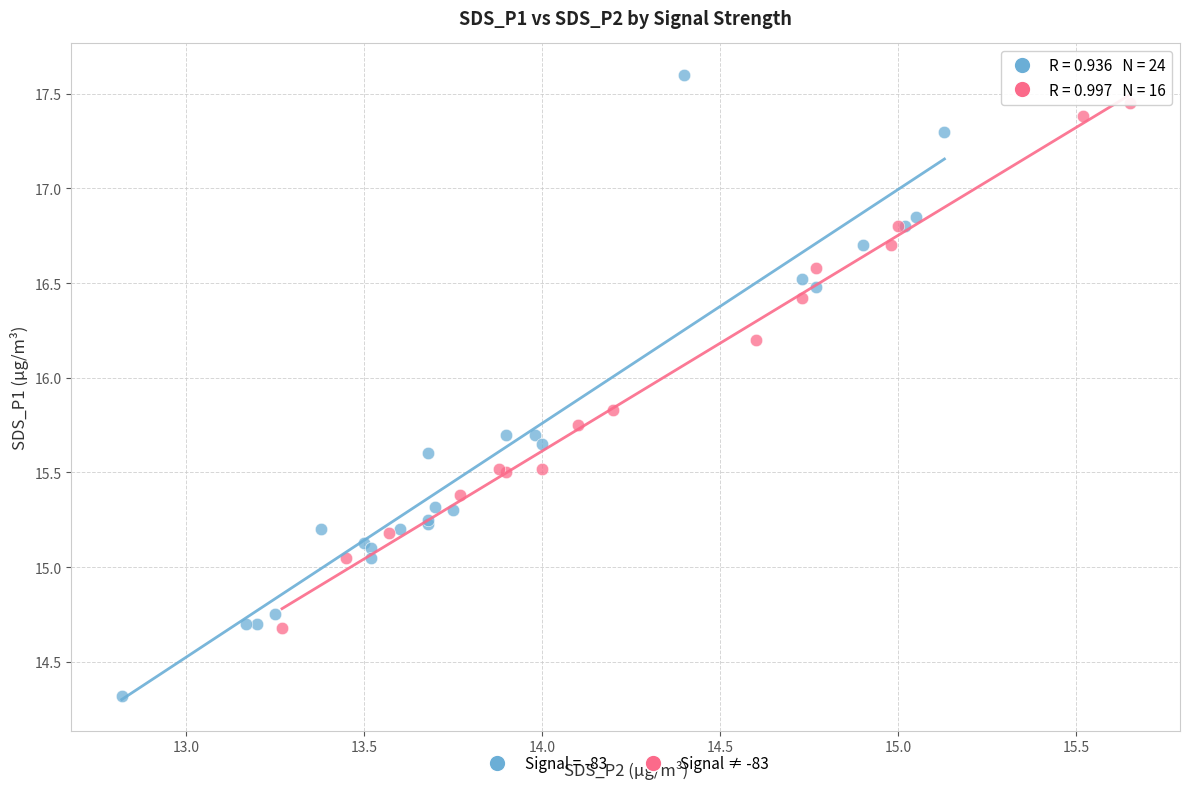

Which series contains the highest Y value?

Signal = -83